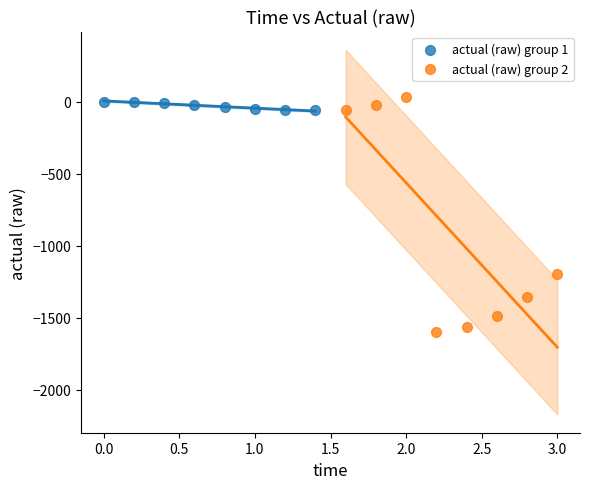

Which series contains the lowest Y value?

actual (raw) group 2